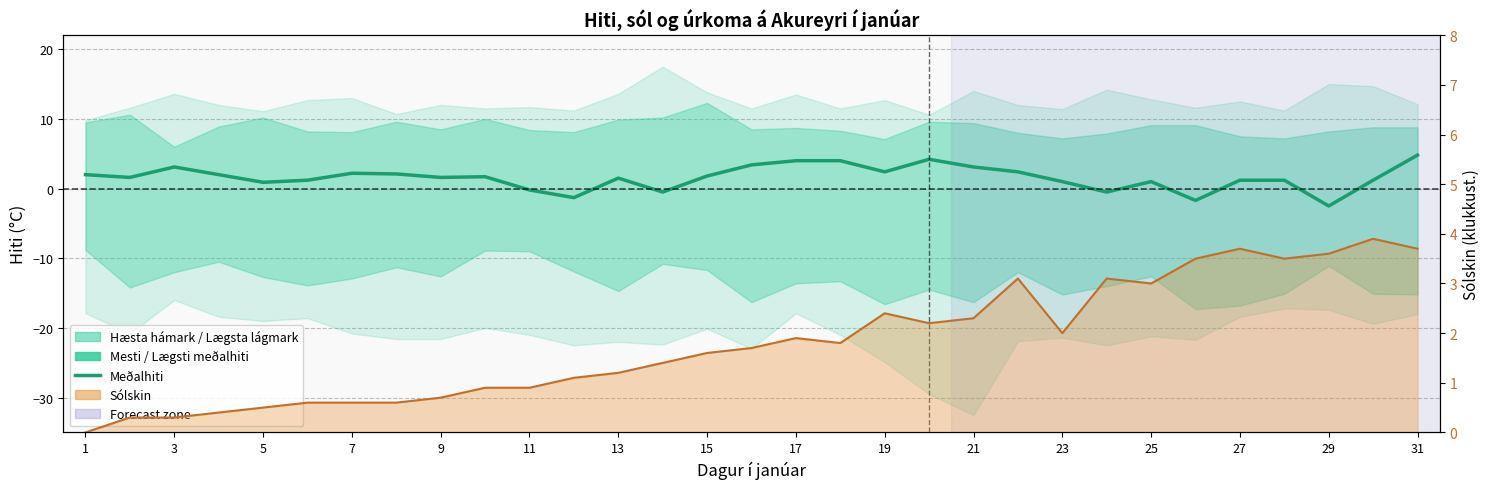

How many values in Meðalhiti are below zero?

6